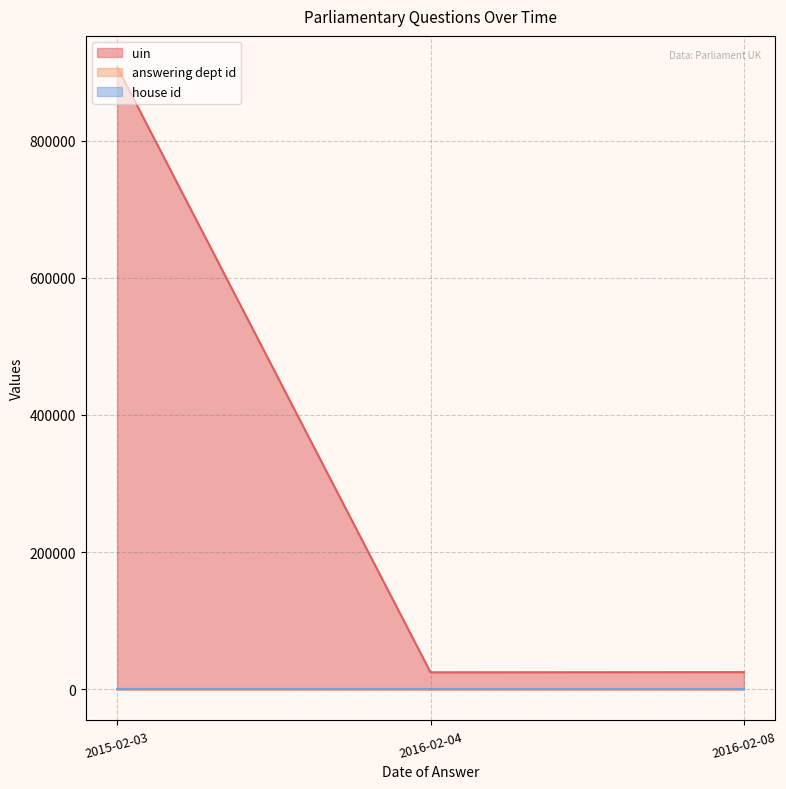

At which label is answering dept id closest to 27?

2016-02-08